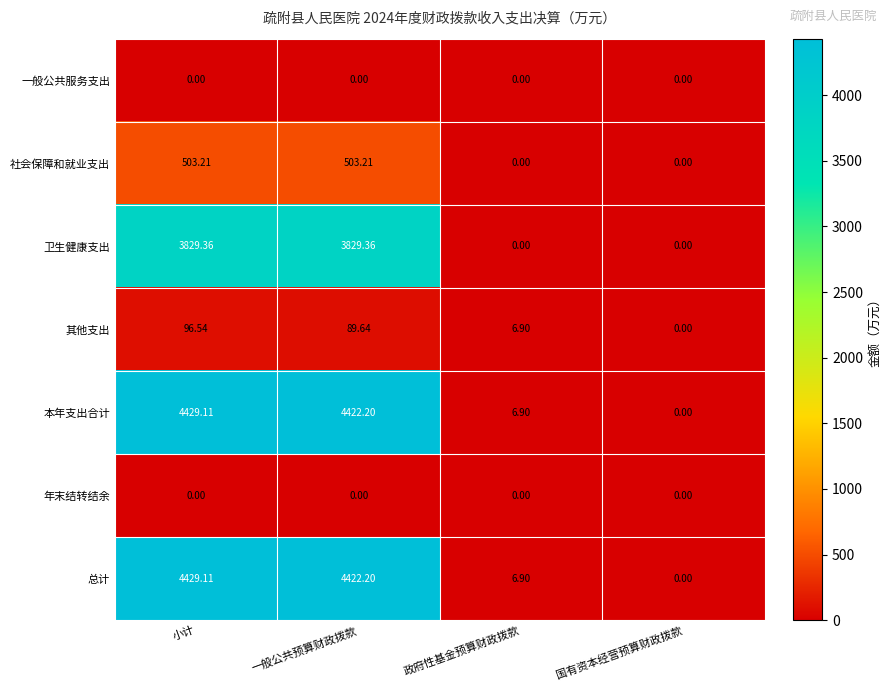

Which label corresponds to the largest value in the chart?

小计